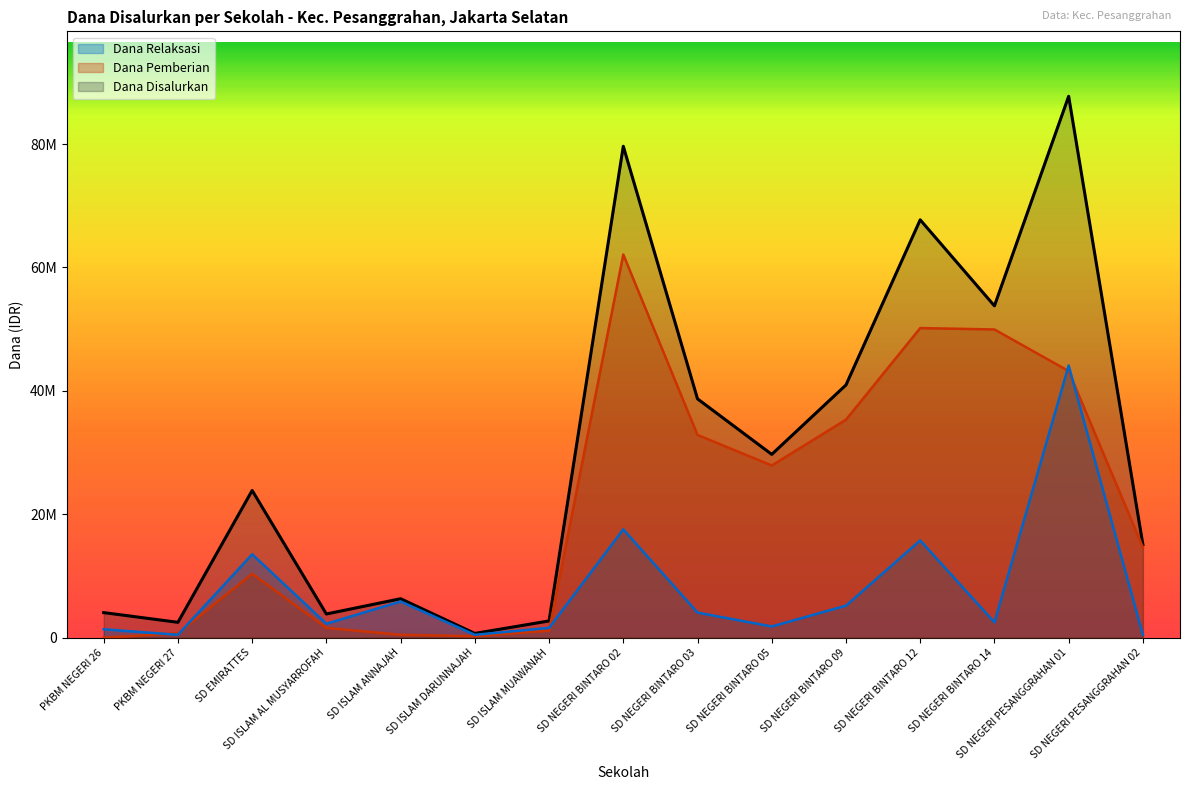

At how many categories does at least one series exceed 6844698?

9